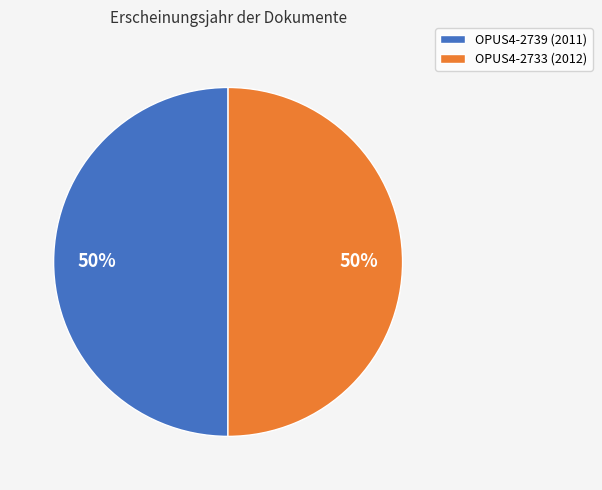

What is the ratio of the value at OPUS4-2739 to the value at OPUS4-2733?

1.0